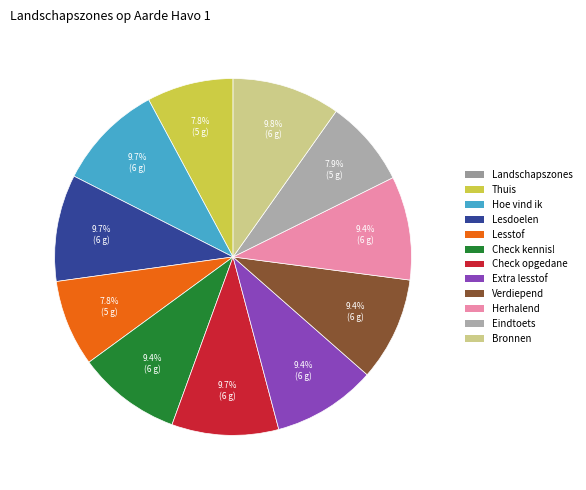

Is there any slice that represents more than half of the pie?

No